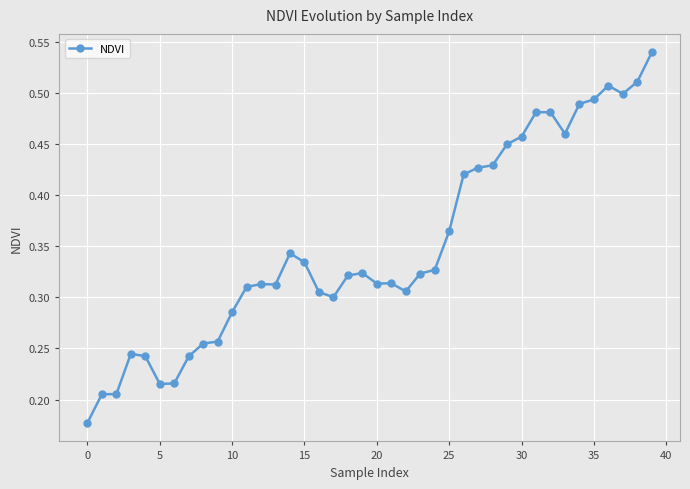

What is the sum of all values?

14.0